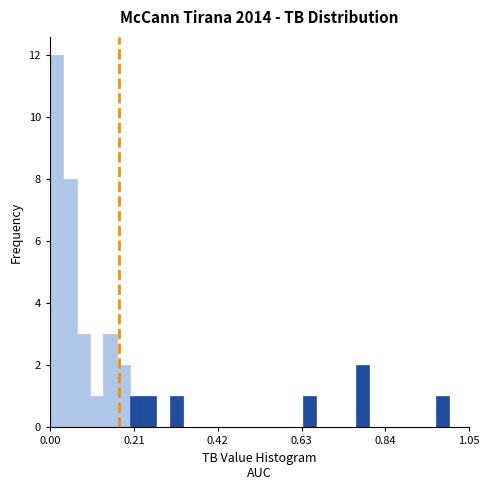

Read against the x-axis, roughly where is the centre of the tallest bar?

0.00